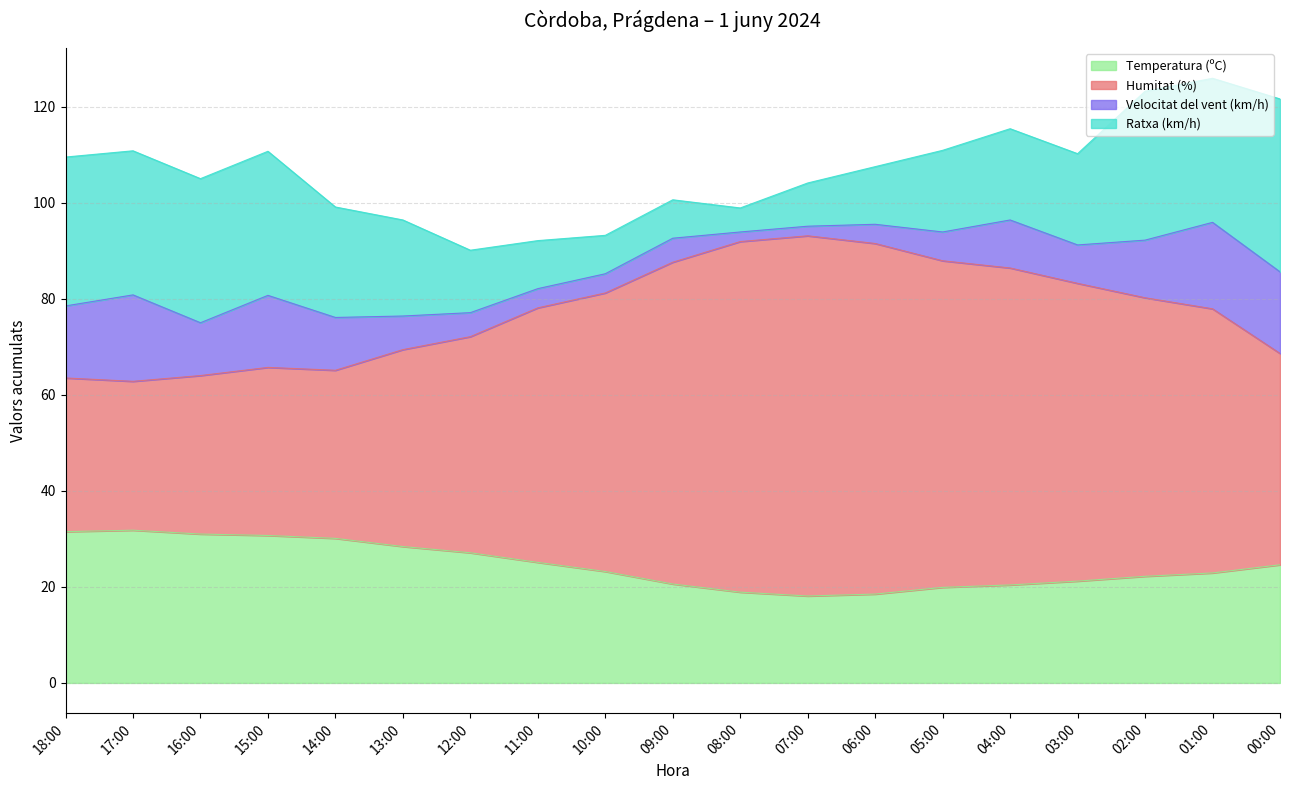

What are all the series names shown in the legend?

Temperatura (ºC), Humitat (%), Velocitat del vent (km/h), Ratxa (km/h)